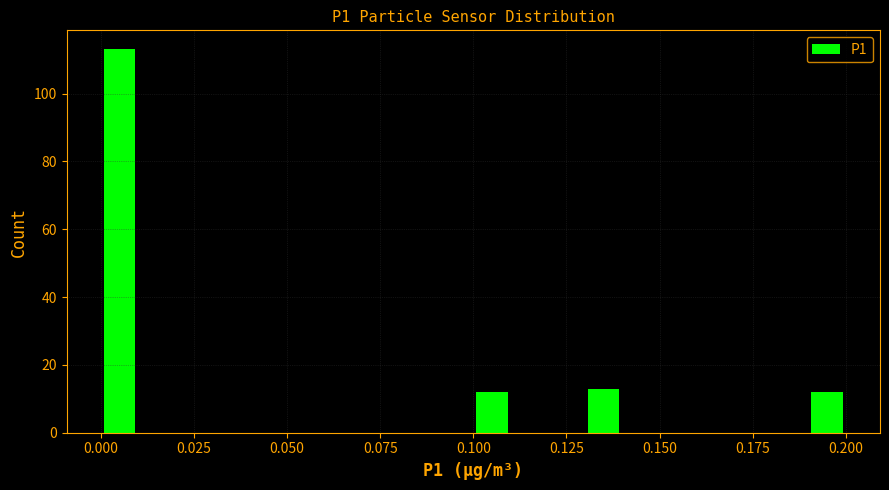

Read against the x-axis, roughly where is the centre of the tallest bar?

0.005